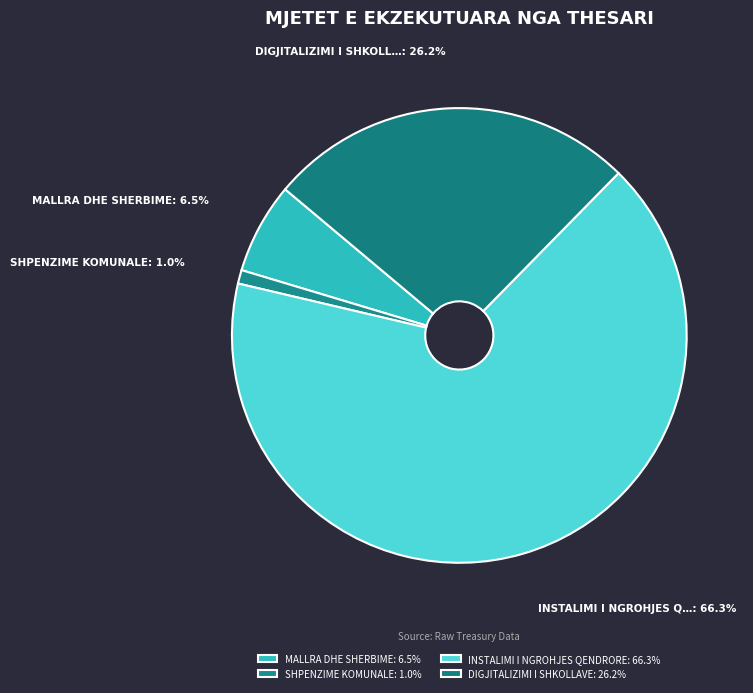

What is the change in value from MALLRA DHE SHERBIME to SHPENZIME KOMUNALE?

-71079.1